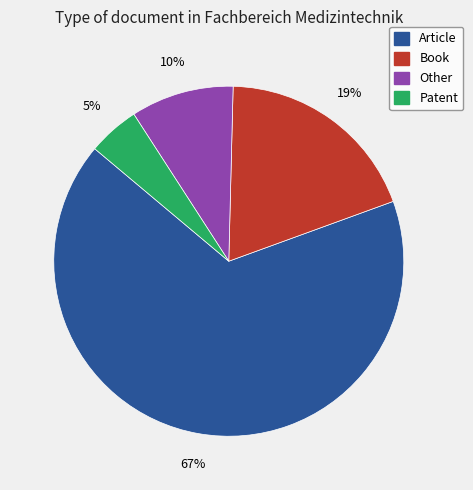

Which slice is the smallest?

Patent